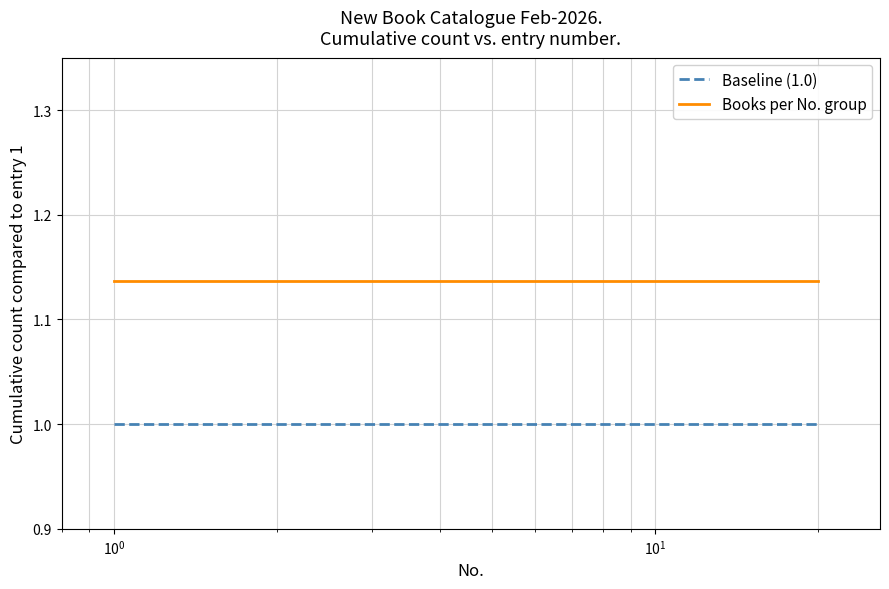

Which series has the largest total across all categories?

Books per No. group